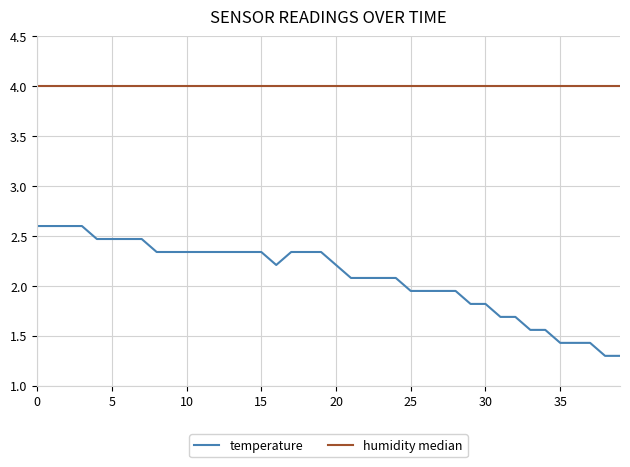

True or false: the data has more than 0 interior local peaks.

False